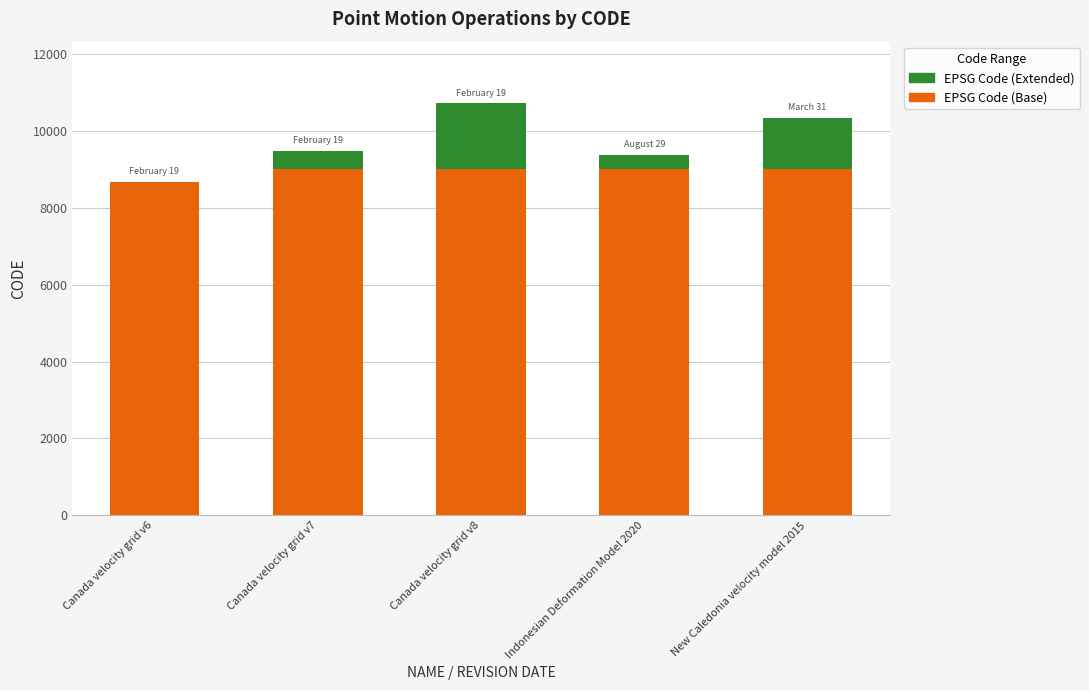

The value of EPSG Code (Base) at Canada velocity grid v7 is 2606. True or false?

False